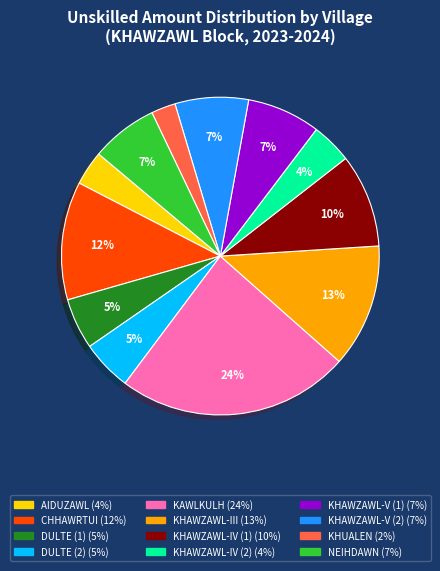

To the nearest percent, what is the difference between the NEIHDAWN and DULTE (1) slice percentages?

2%